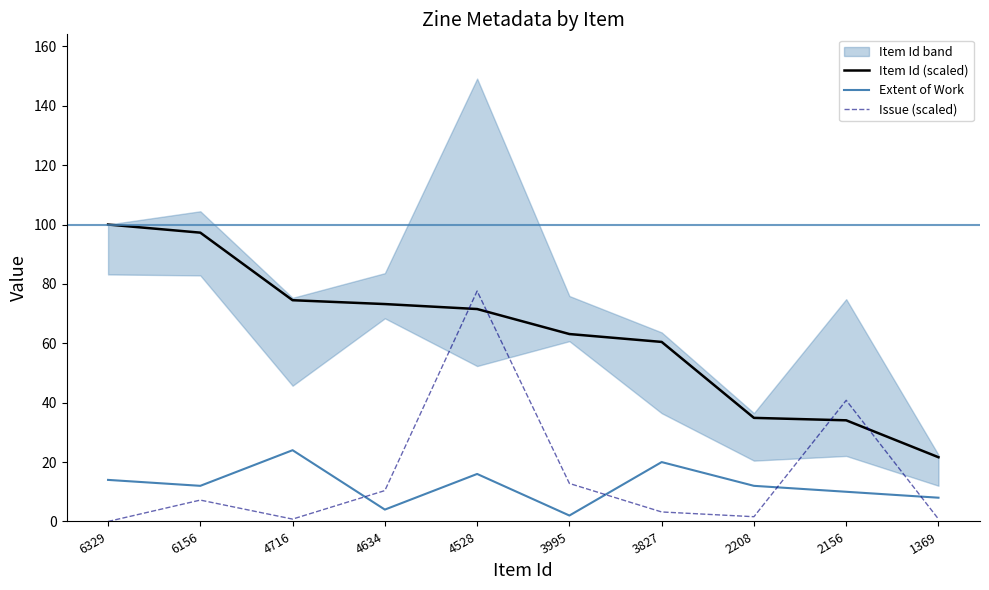

Rank the series by their maximum value, from highest to lowest.

Item Id (scaled), Issue (scaled), Extent of Work